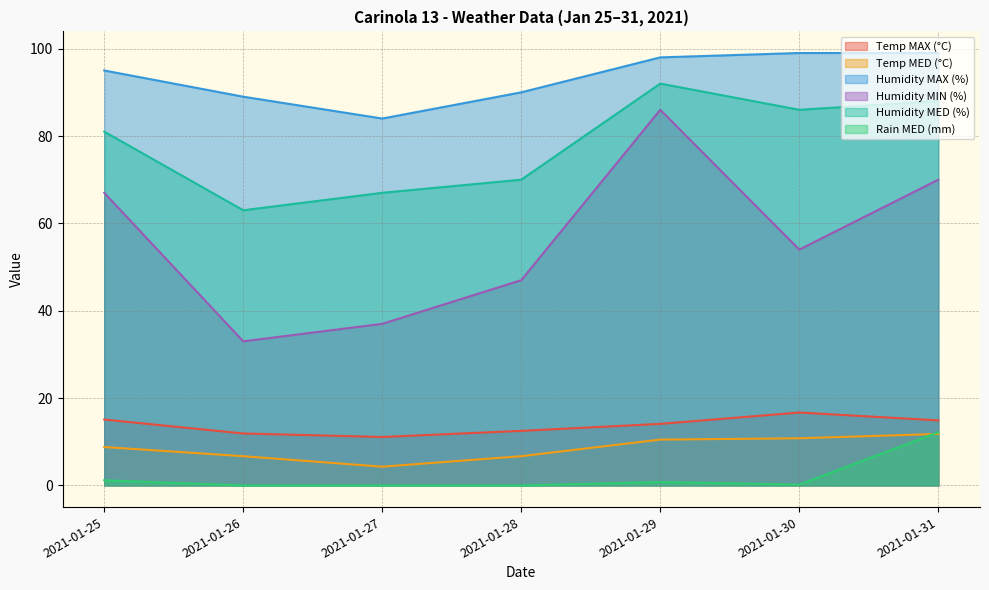

How many lines are shown in the chart?

6